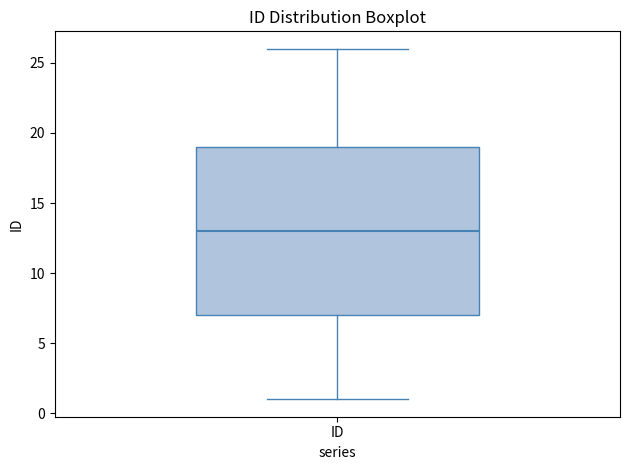

Transcribe this box plot: give where the median line is, the range the box spans, and where the two whiskers end, as read against the y-axis. The values are not printed on the chart, so give them approximately, as read against the axis.

median 13, box 7 to 19, whiskers 1 to 26